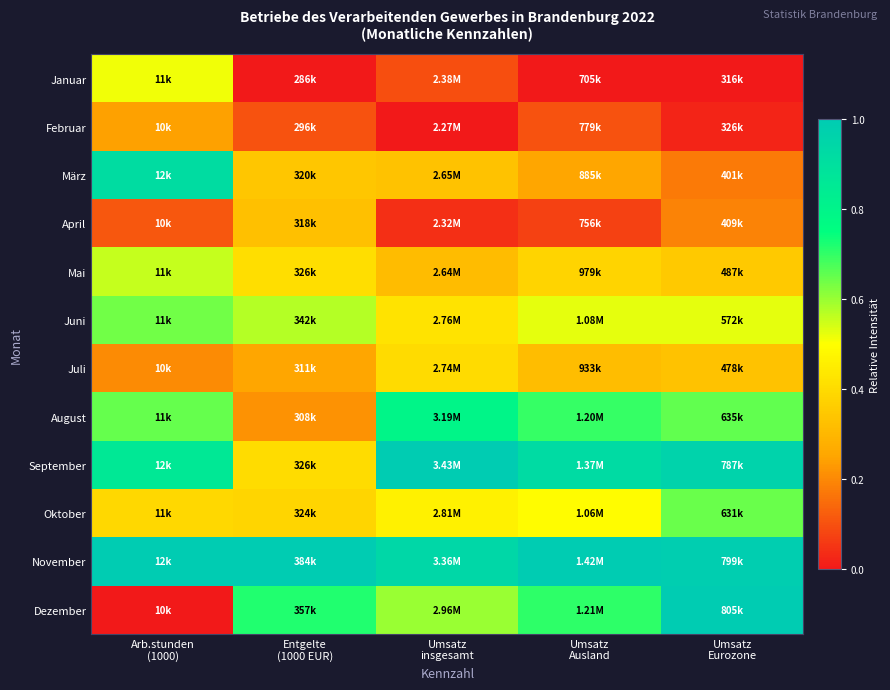

Which series has the largest total across all categories?

November